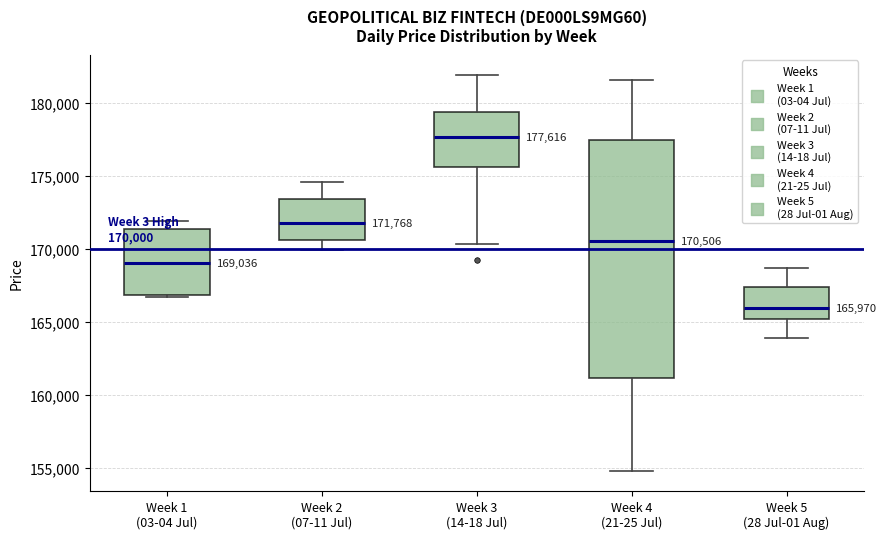

Comparing the boxes themselves (not the whiskers), which one is the tallest?

Week 4 (21-25 Jul)